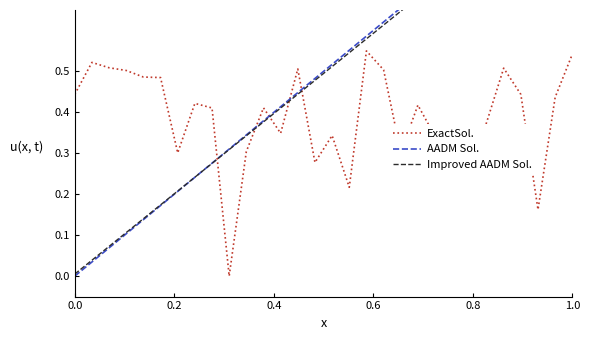

How many lines are shown in the chart?

3